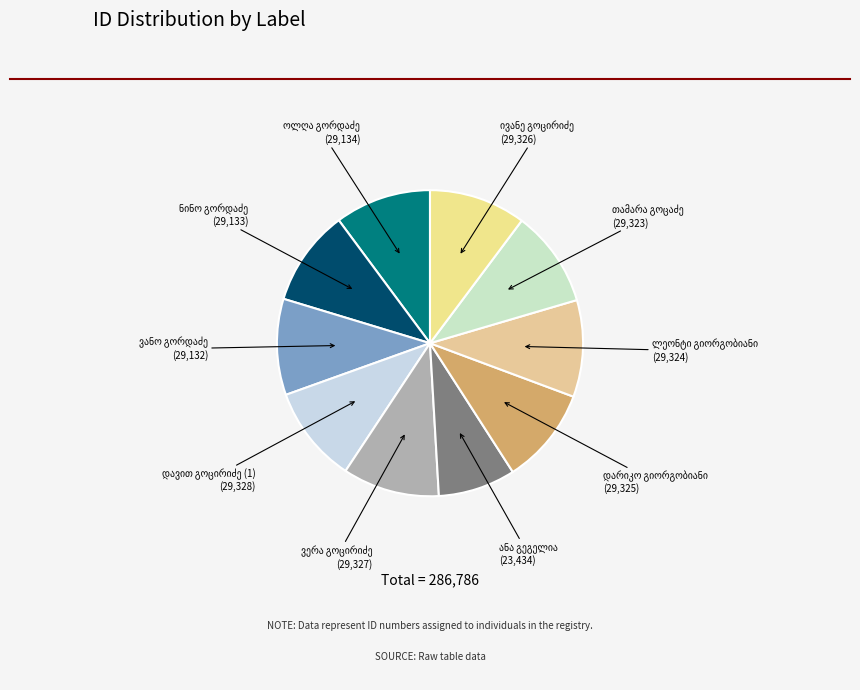

Is there any slice that represents more than half of the pie?

No